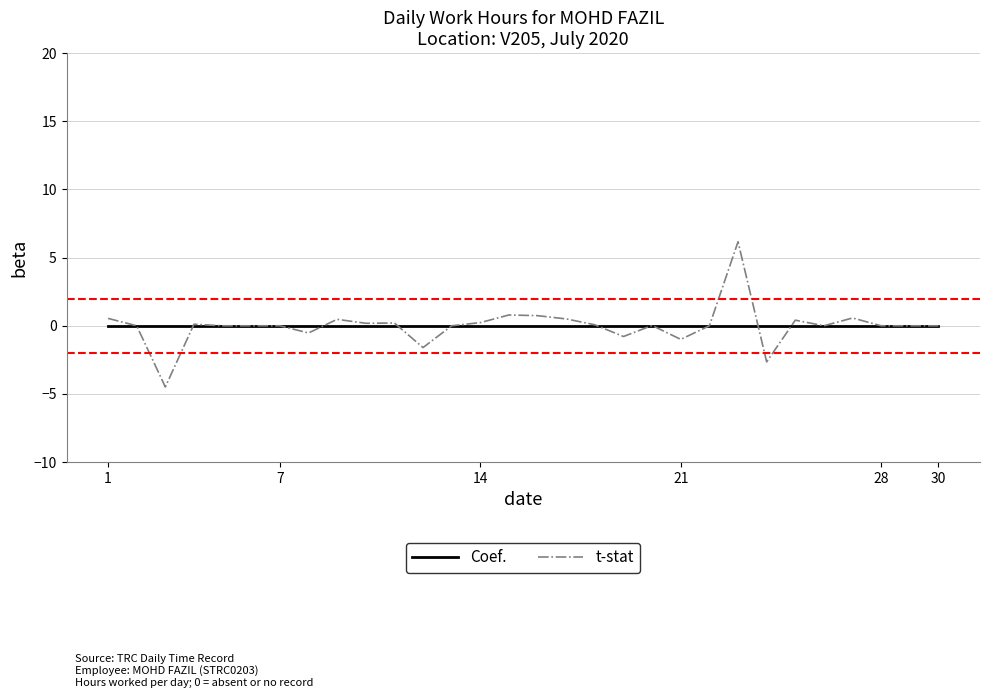

True or false: t-stat and Coef. intersect in this chart.

True